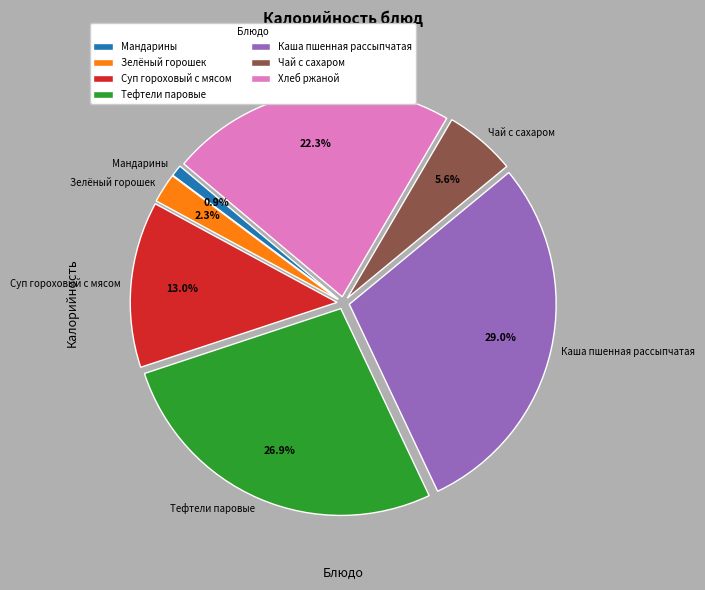

What portion of the pie excludes Мандарины?

99.1%